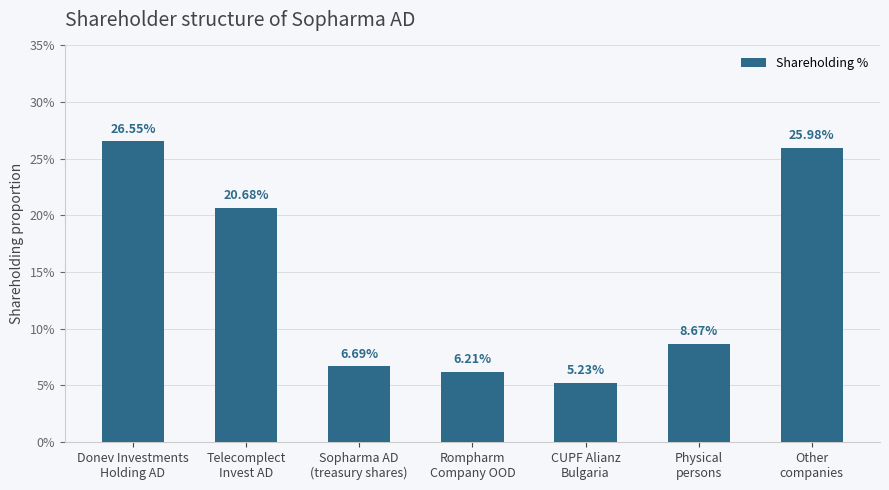

Does the chart contain stacked bars?

No